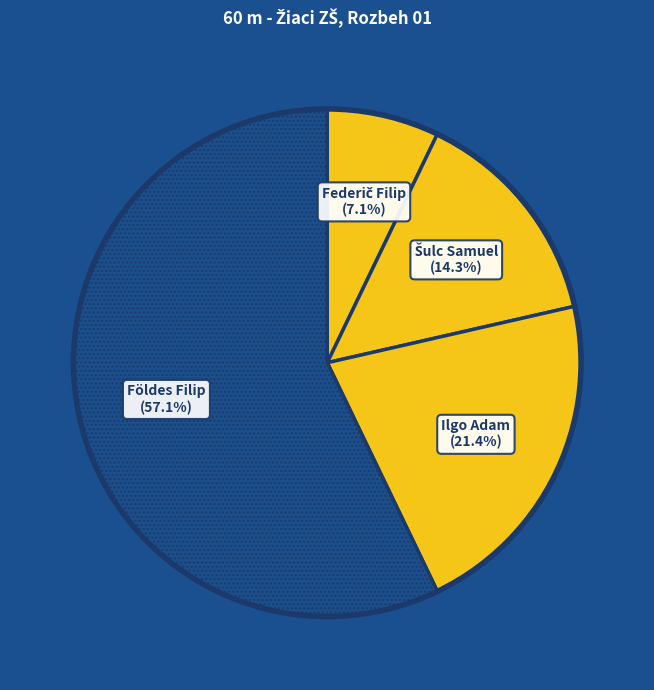

To the nearest percent, what is the difference between the largest and smallest slice percentages?

50%